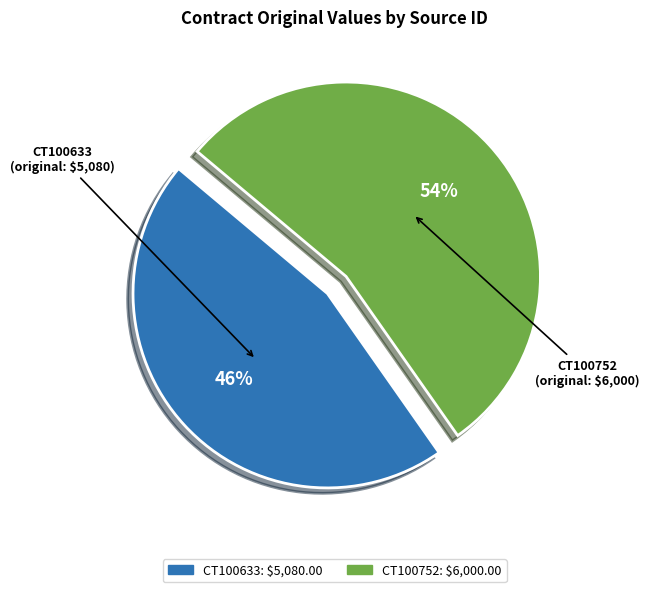

To the nearest percent, what portion does CT100752 represent?

54%